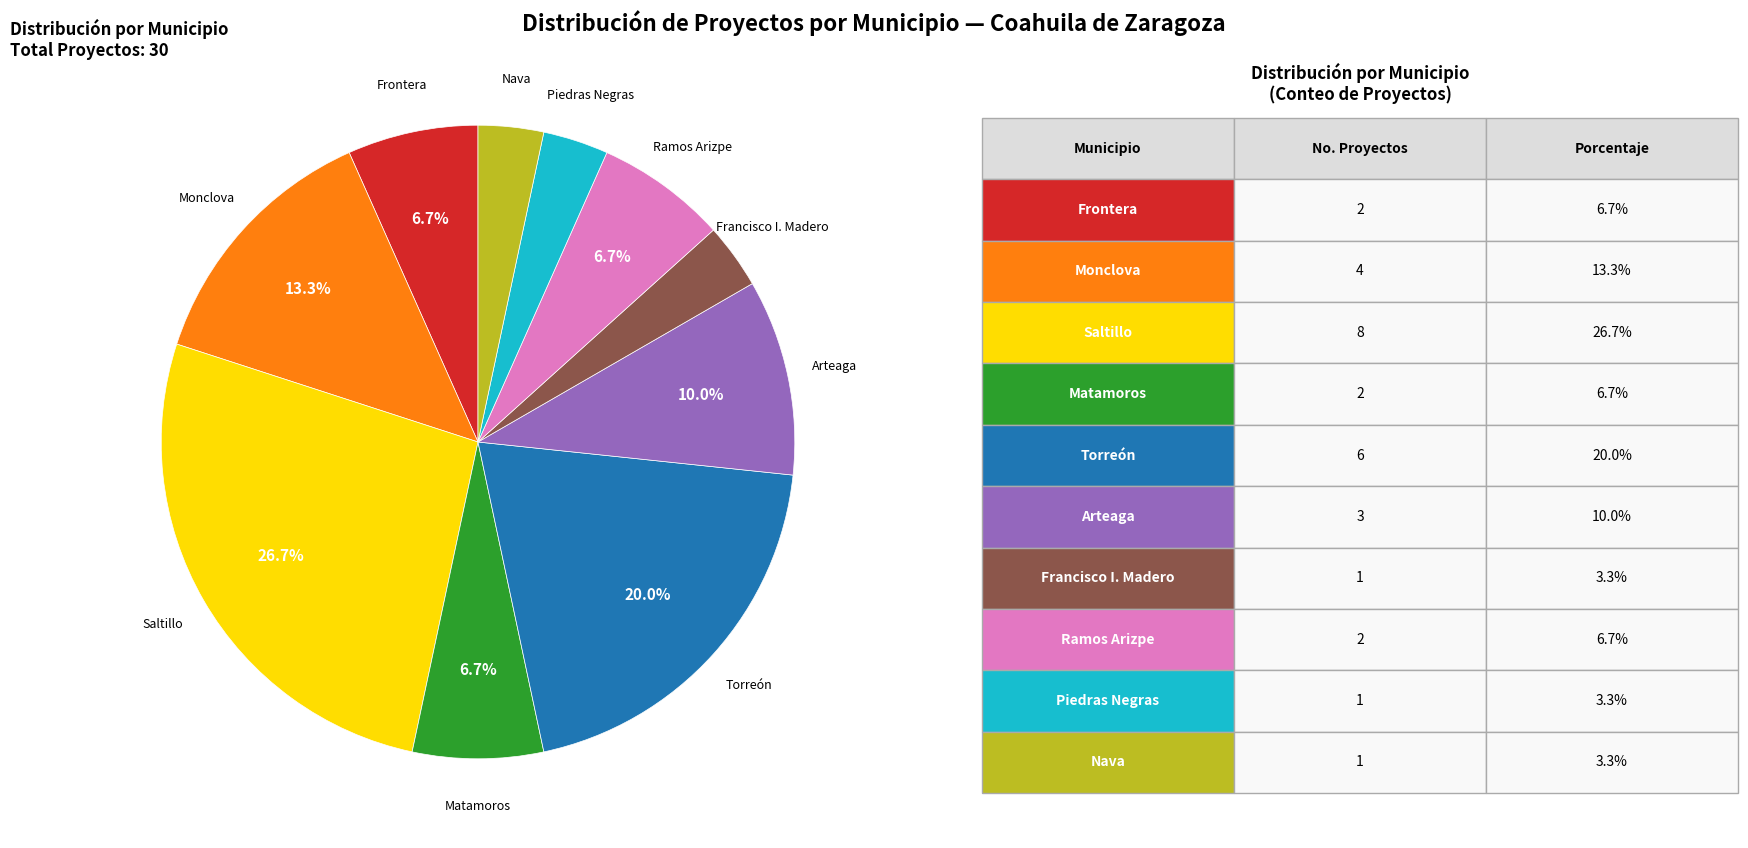

Is there any slice that represents more than half of the pie?

No